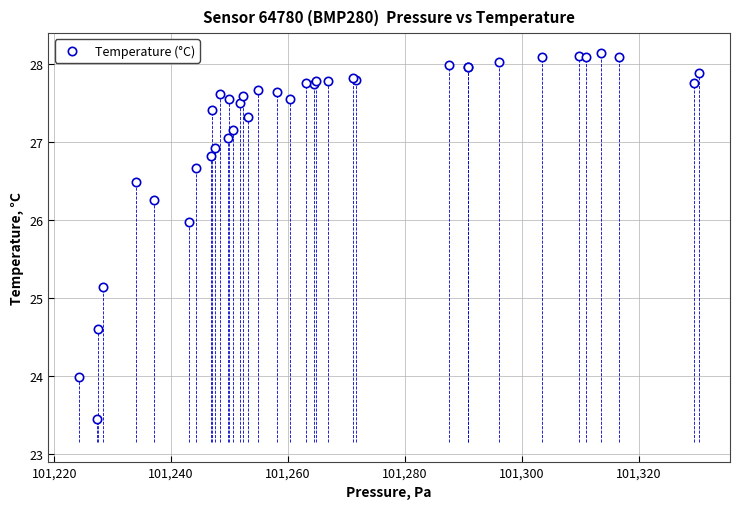

What Y value in the scatter plot is closest to 25?

25.1